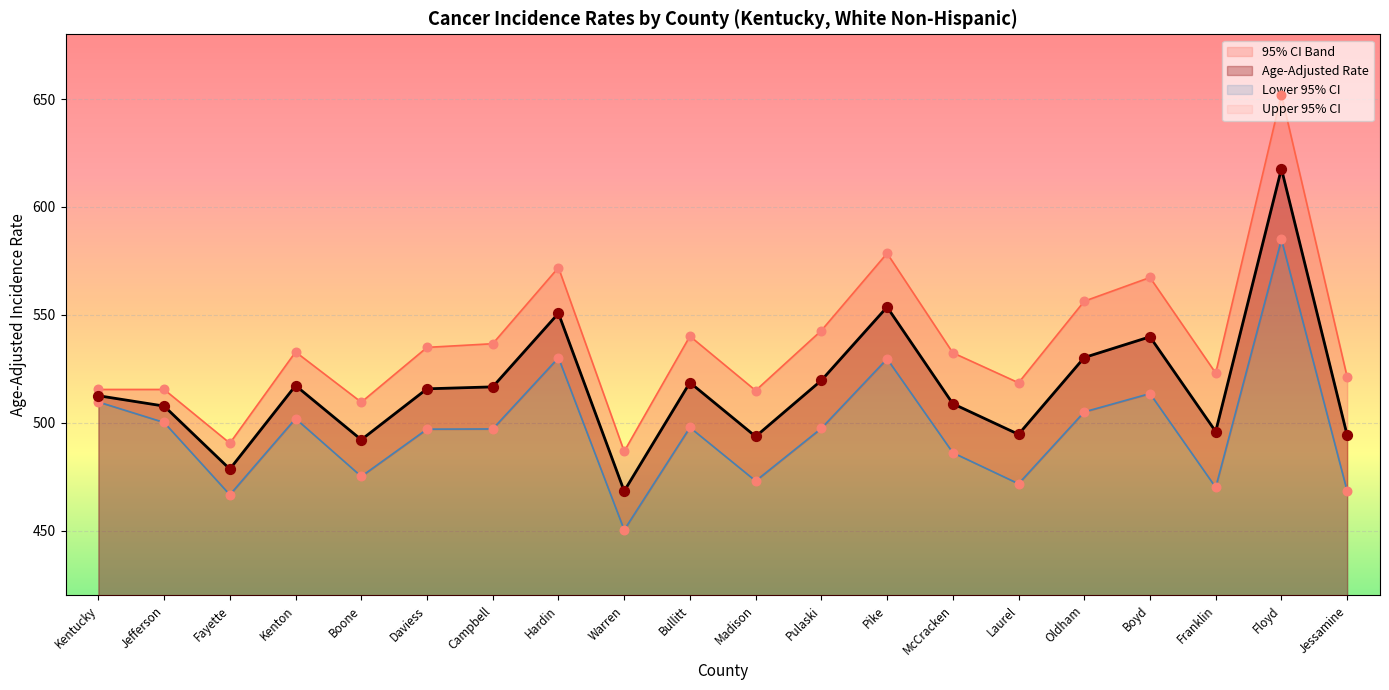

Which series has the widest spread of Y values?

Upper 95% CI